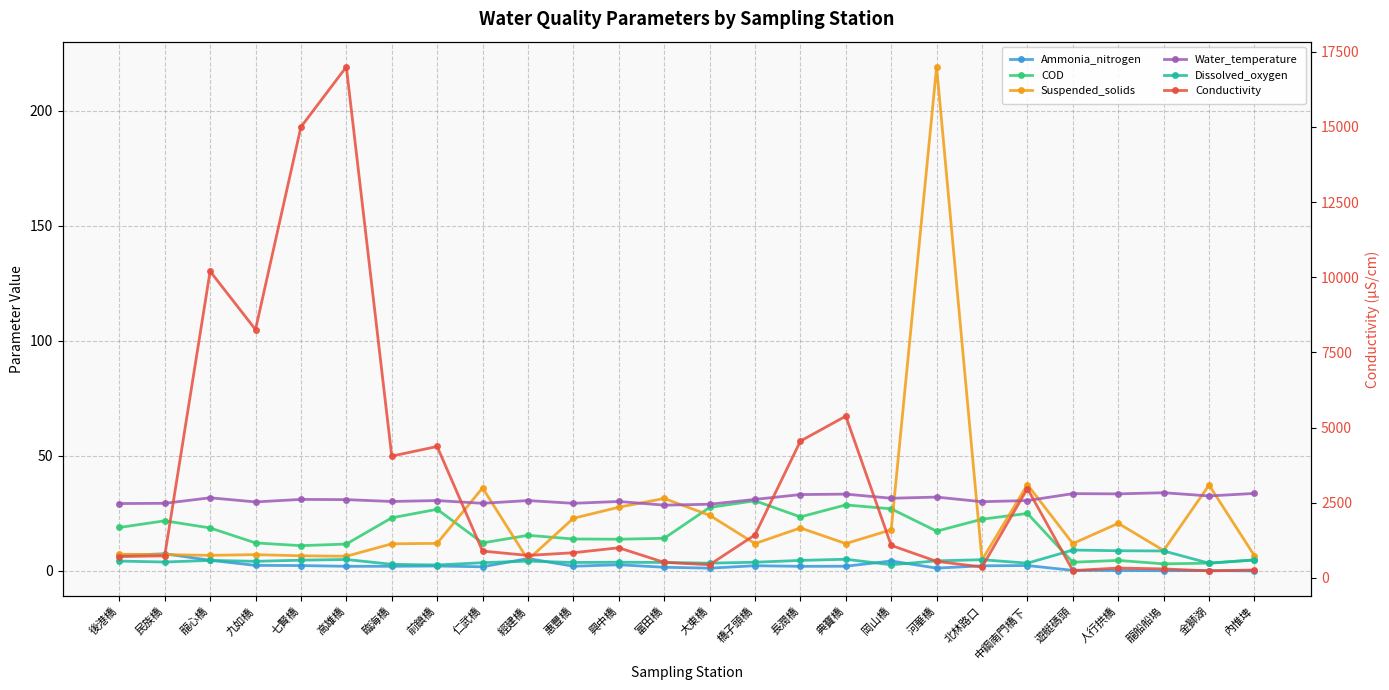

At which category does Conductivity reach its first local valley?

九如橋